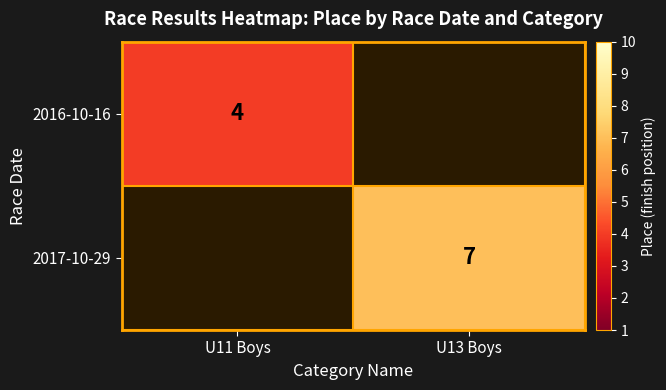

Which has a higher value, U11 Boys or U13 Boys?

U13 Boys